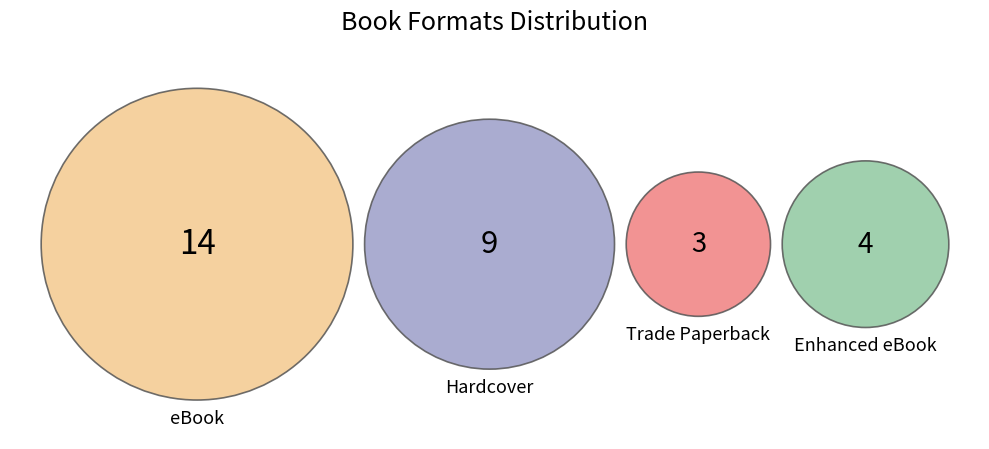

Which category has the biggest portion of the pie?

eBook